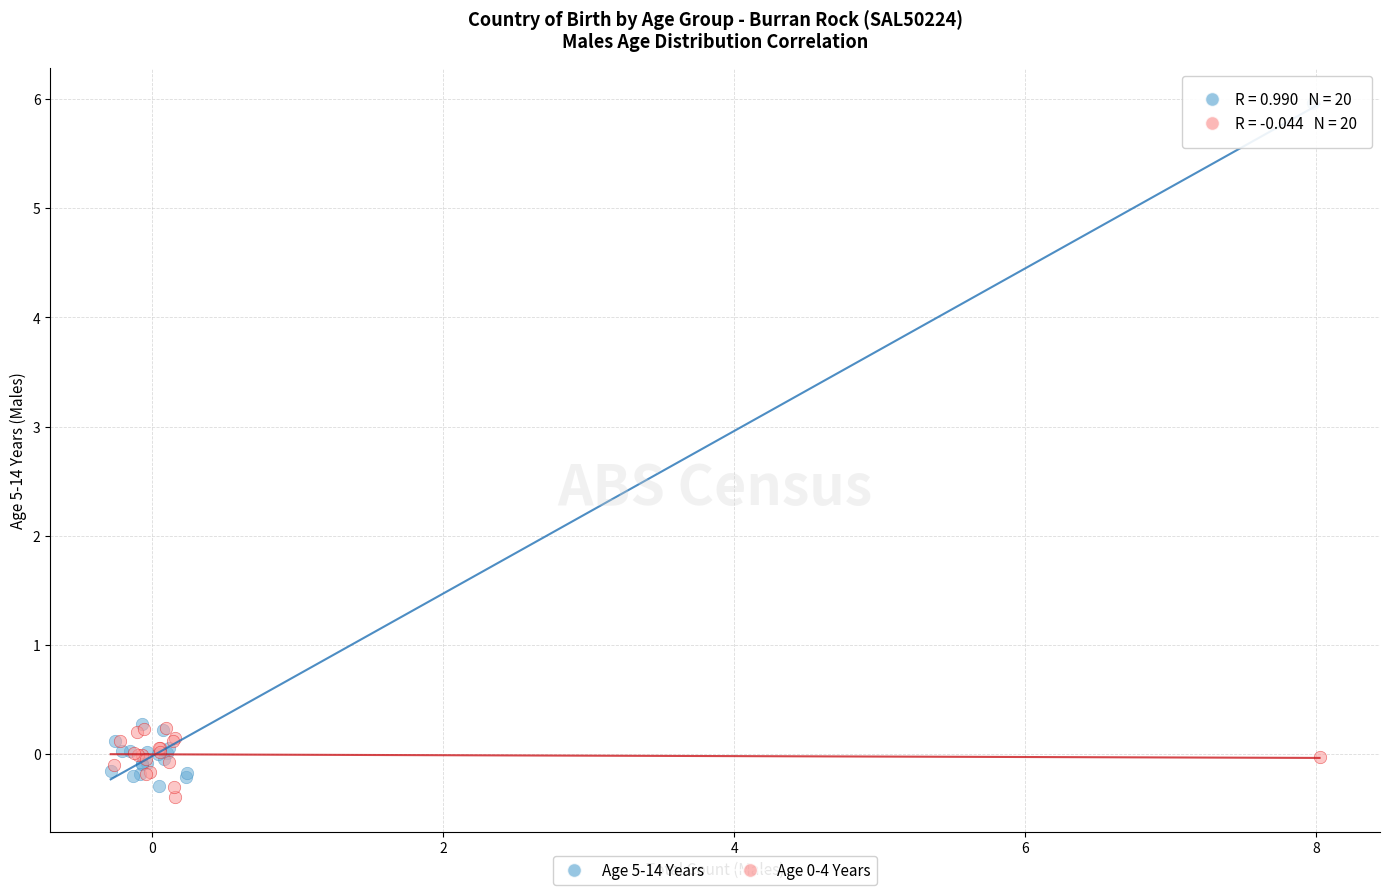

Which series contains the highest Y value?

Age 5-14 Years